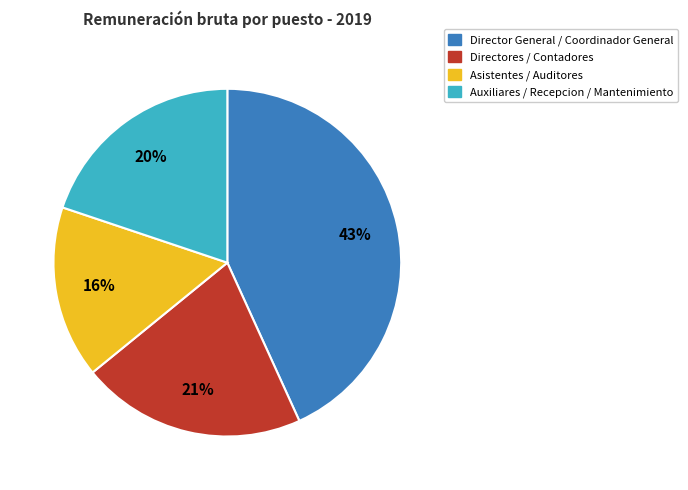

Count the number of slices in the pie.

4